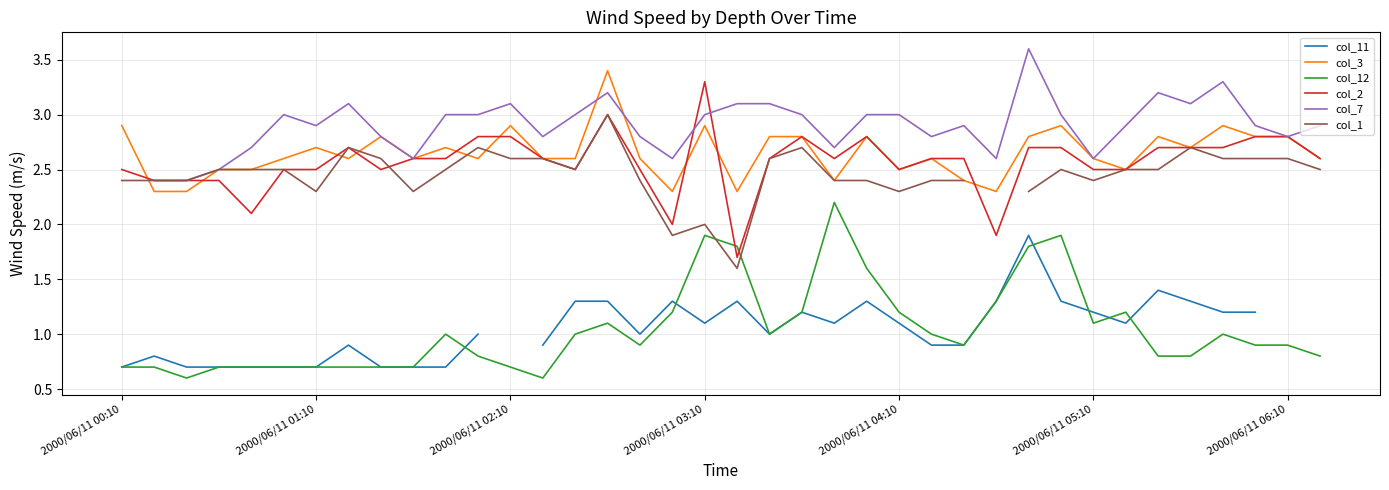

What position from the right is 11?

27